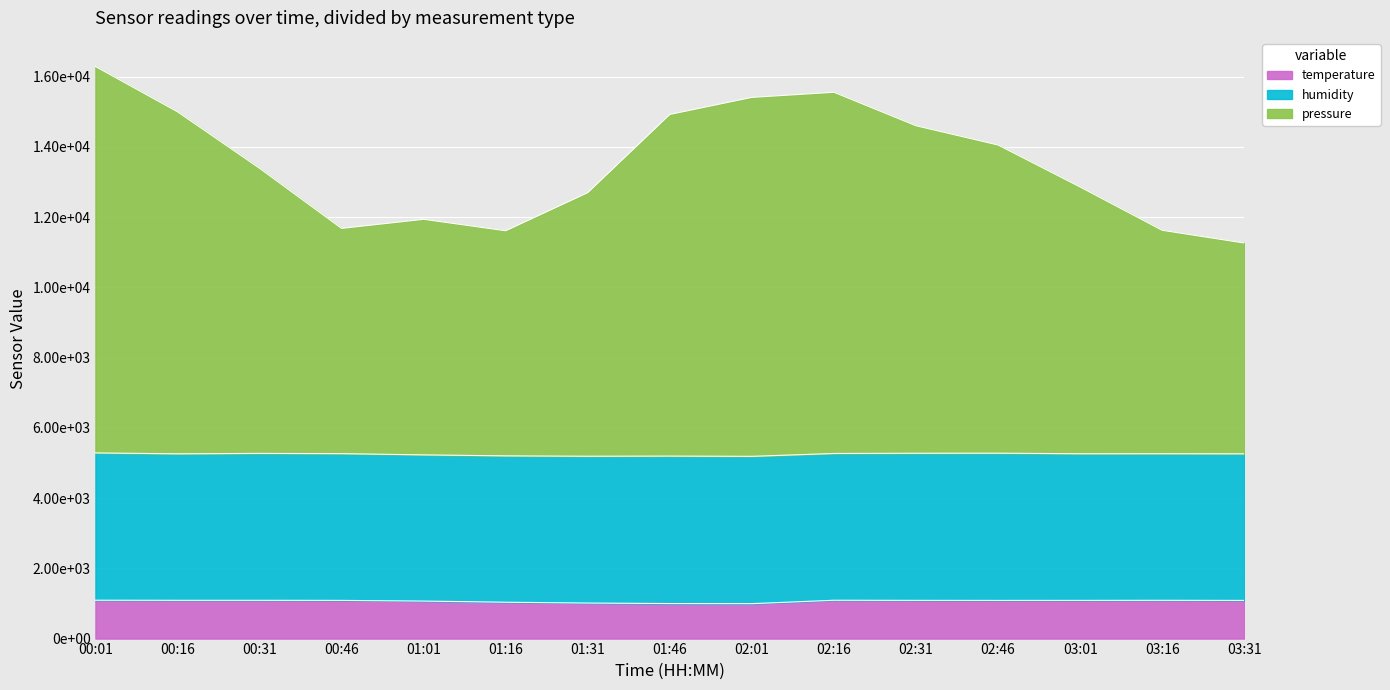

What is the greatest value displayed?

16285.5